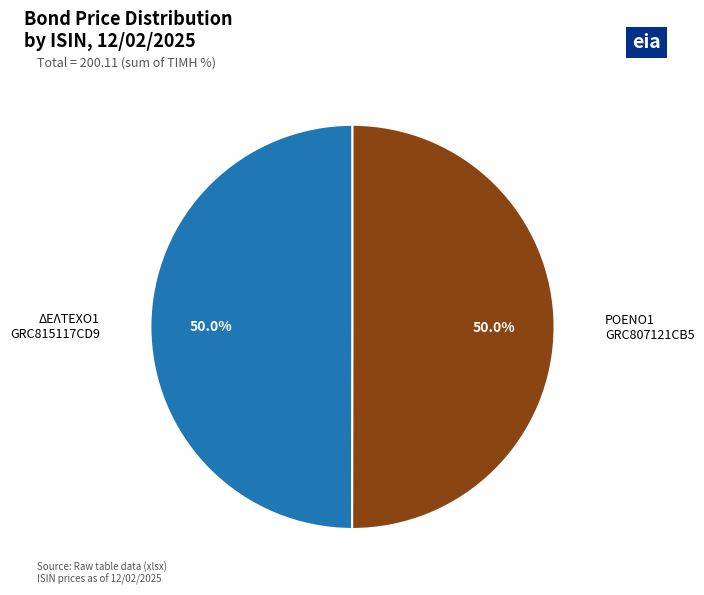

What percentage do ΡΟΕΝΟ1 GRC807121CB5 and ΔΕΛΤΕΧΟ1 GRC815117CD9 together represent?

100.0%